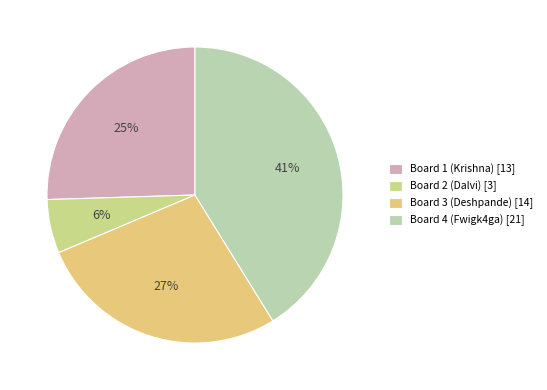

Is there a majority slice in this chart?

No